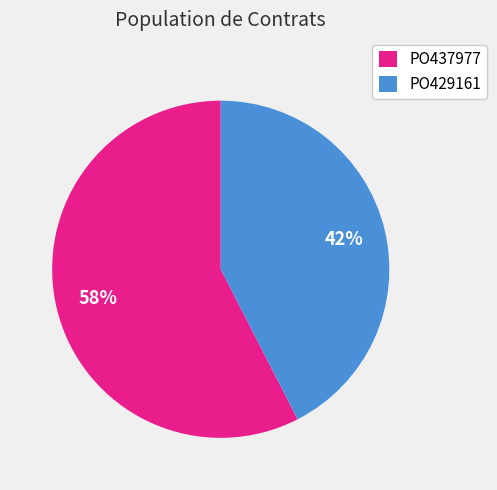

To the nearest percent, what percentage of the pie is PO429161?

42%